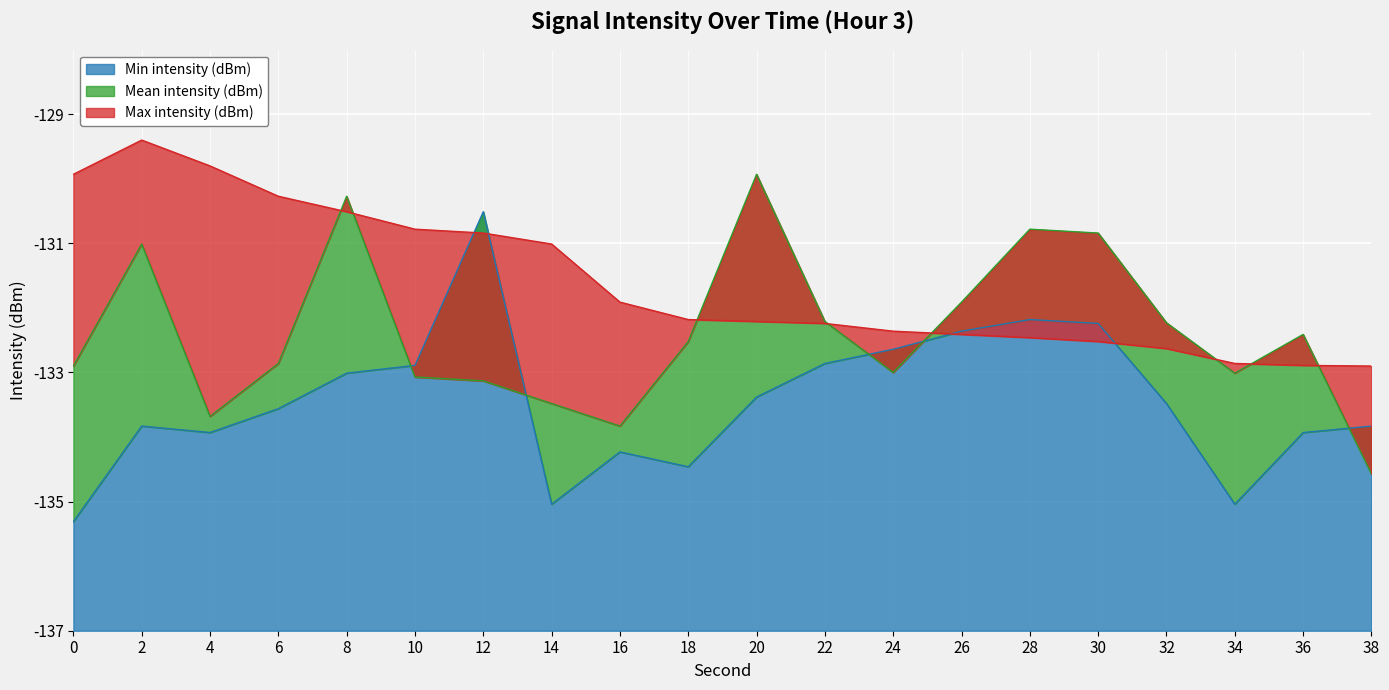

Between 18 and 36, which is larger?

36